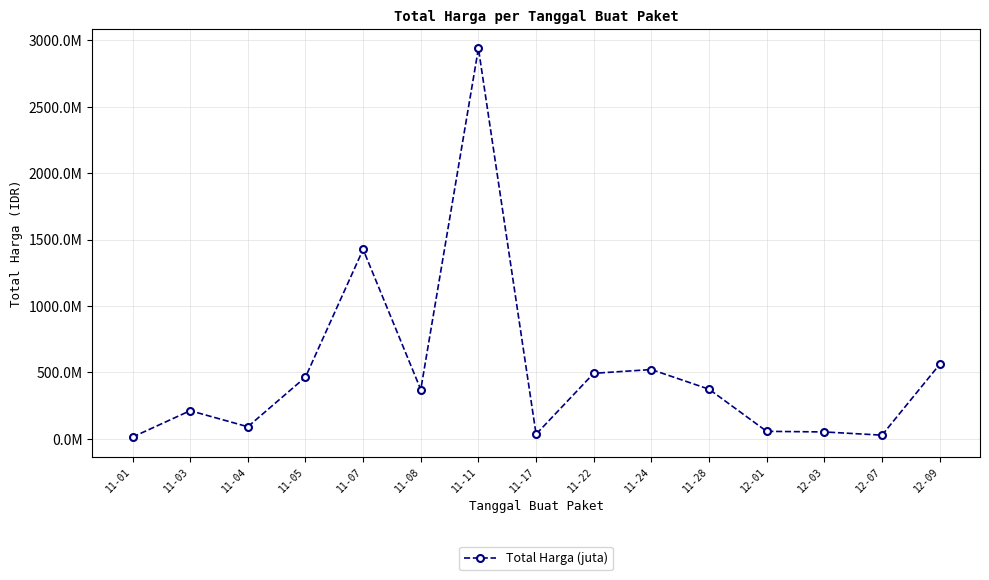

Is this an area chart (filled region under the line)?

No